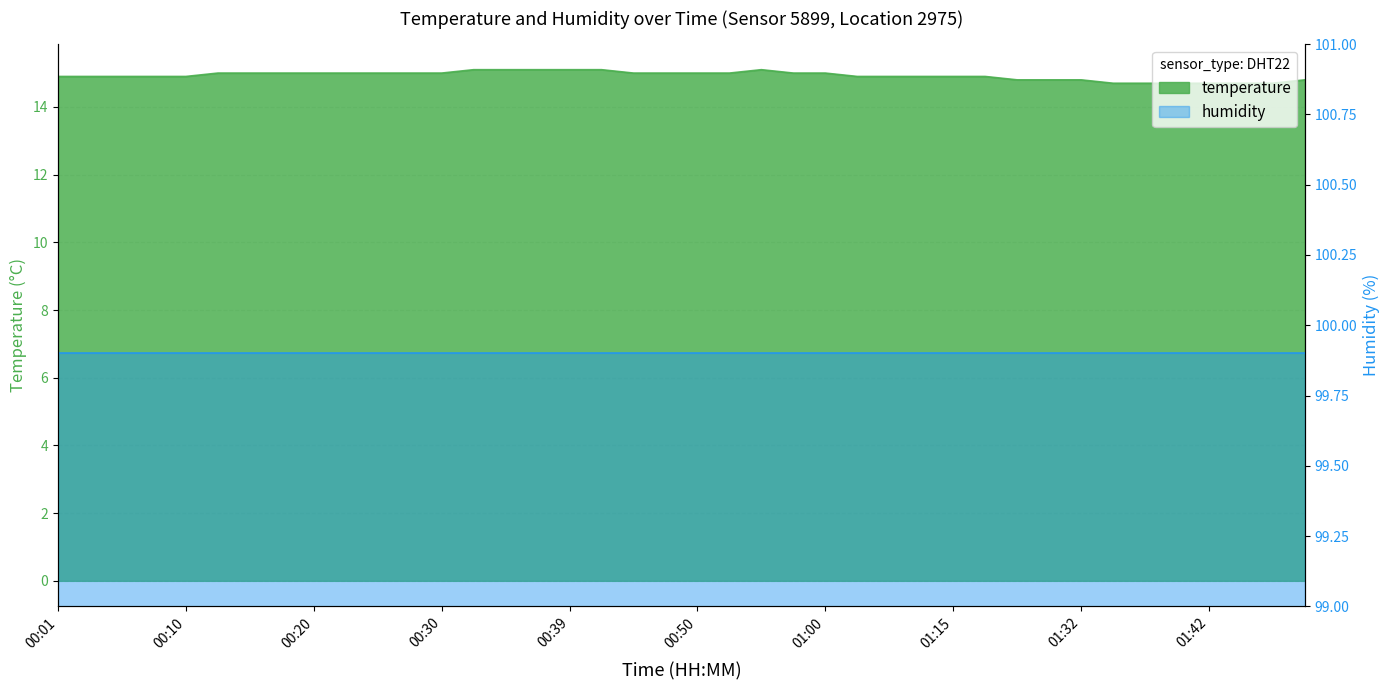

Reading left to right, what are all the values shown in this chart?

14.9	14.9	14.9	14.9	14.9	15.0	15.0	15.0	15.0	15.0	15.0	15.0	15.0	15.1	15.1	15.1	15.1	15.1	15.0	15.0	15.0	15.0	15.1	15.0	15.0	14.9	14.9	14.9	14.9	14.9	14.8	14.8	14.8	14.7	14.7	14.7	14.7	14.7	14.7	14.8